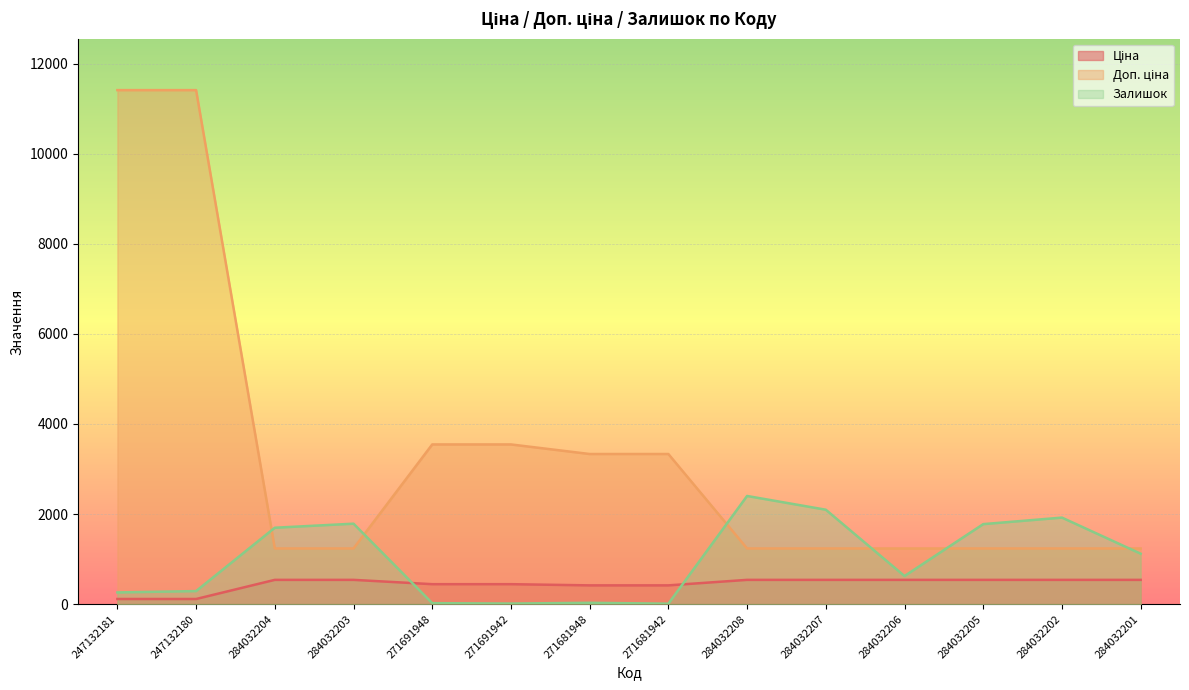

At 284032205, list the series in order from largest to smallest.

Залишок, Доп. ціна, Ціна